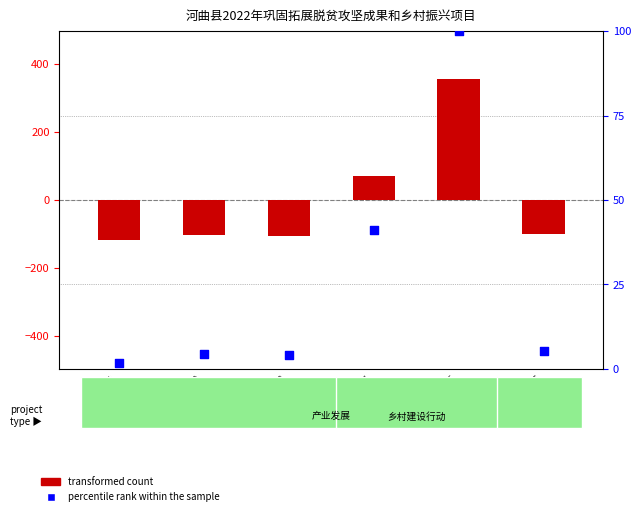

What is the total value across all series at 项目4?

112.3